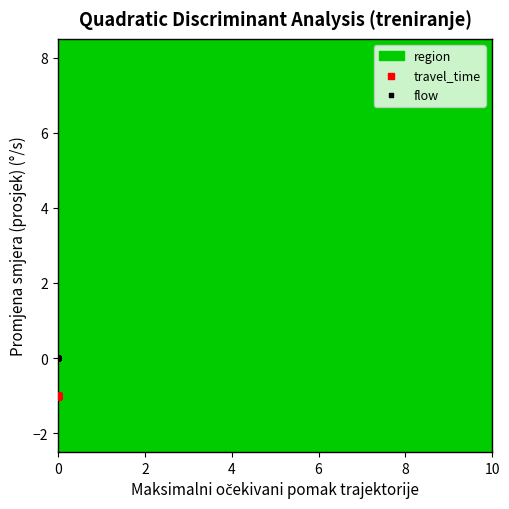

Which series contains the lowest Y value?

travel_time